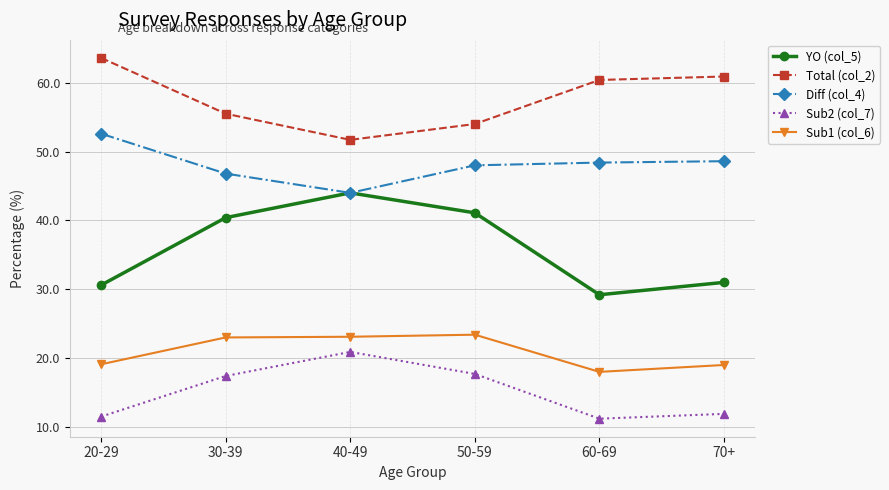

True or false: Total (col_2) and YO (col_5) cross at least once.

False